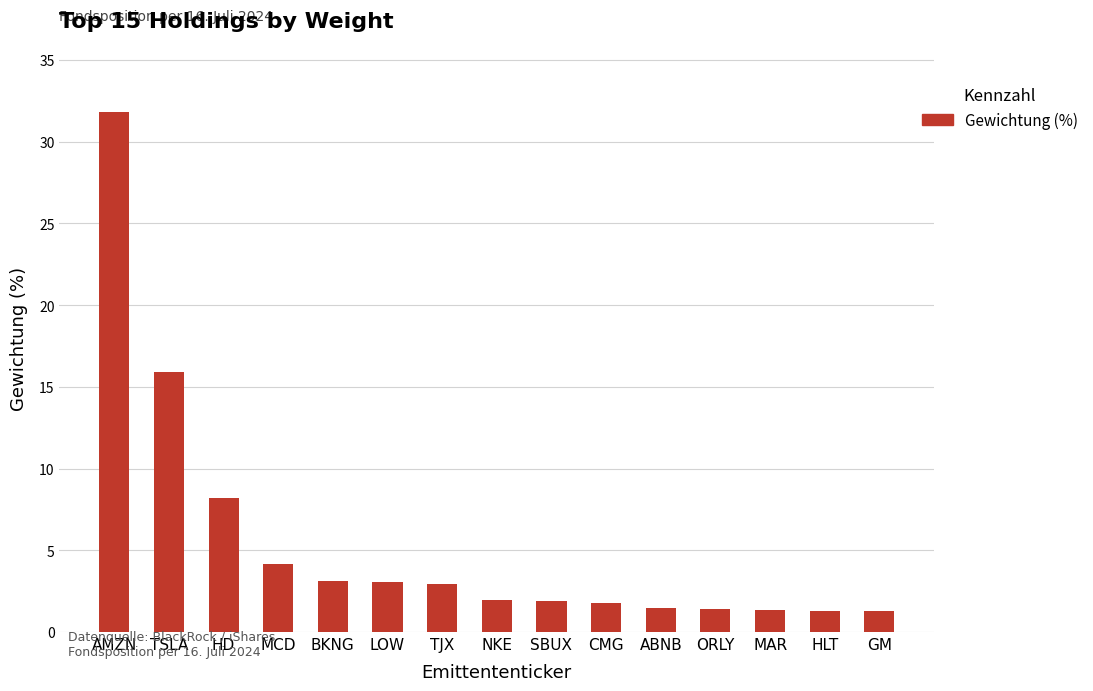

Read the value at ORLY.

1.4